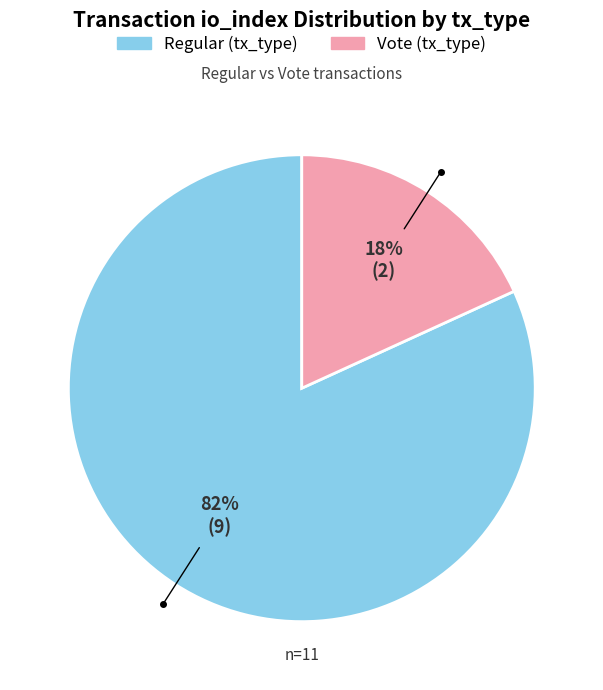

Is there a majority slice in this chart?

Yes